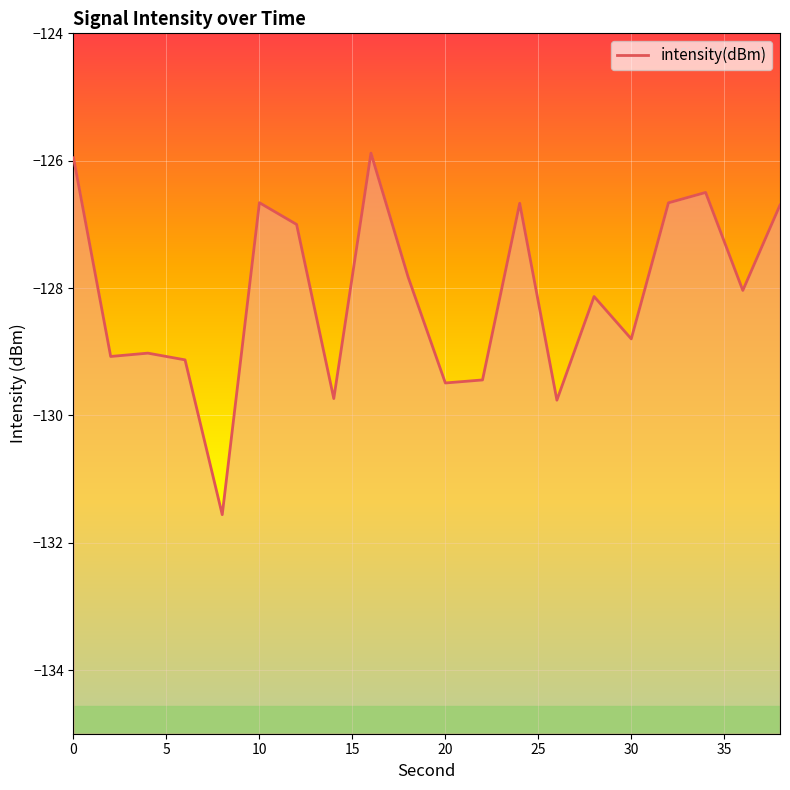

What is the change in value from 0 to 30?

-2.8